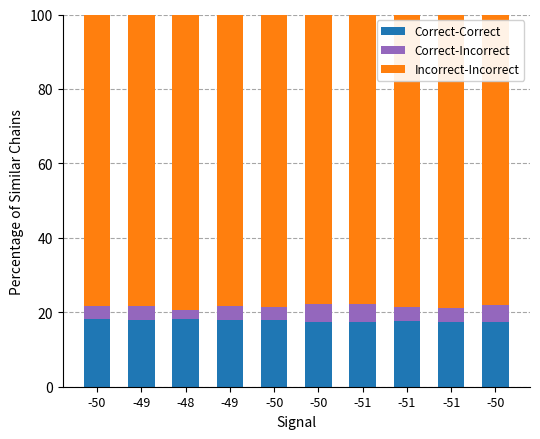

True or false: Correct-Incorrect has a value of 3.4 at -50.

True